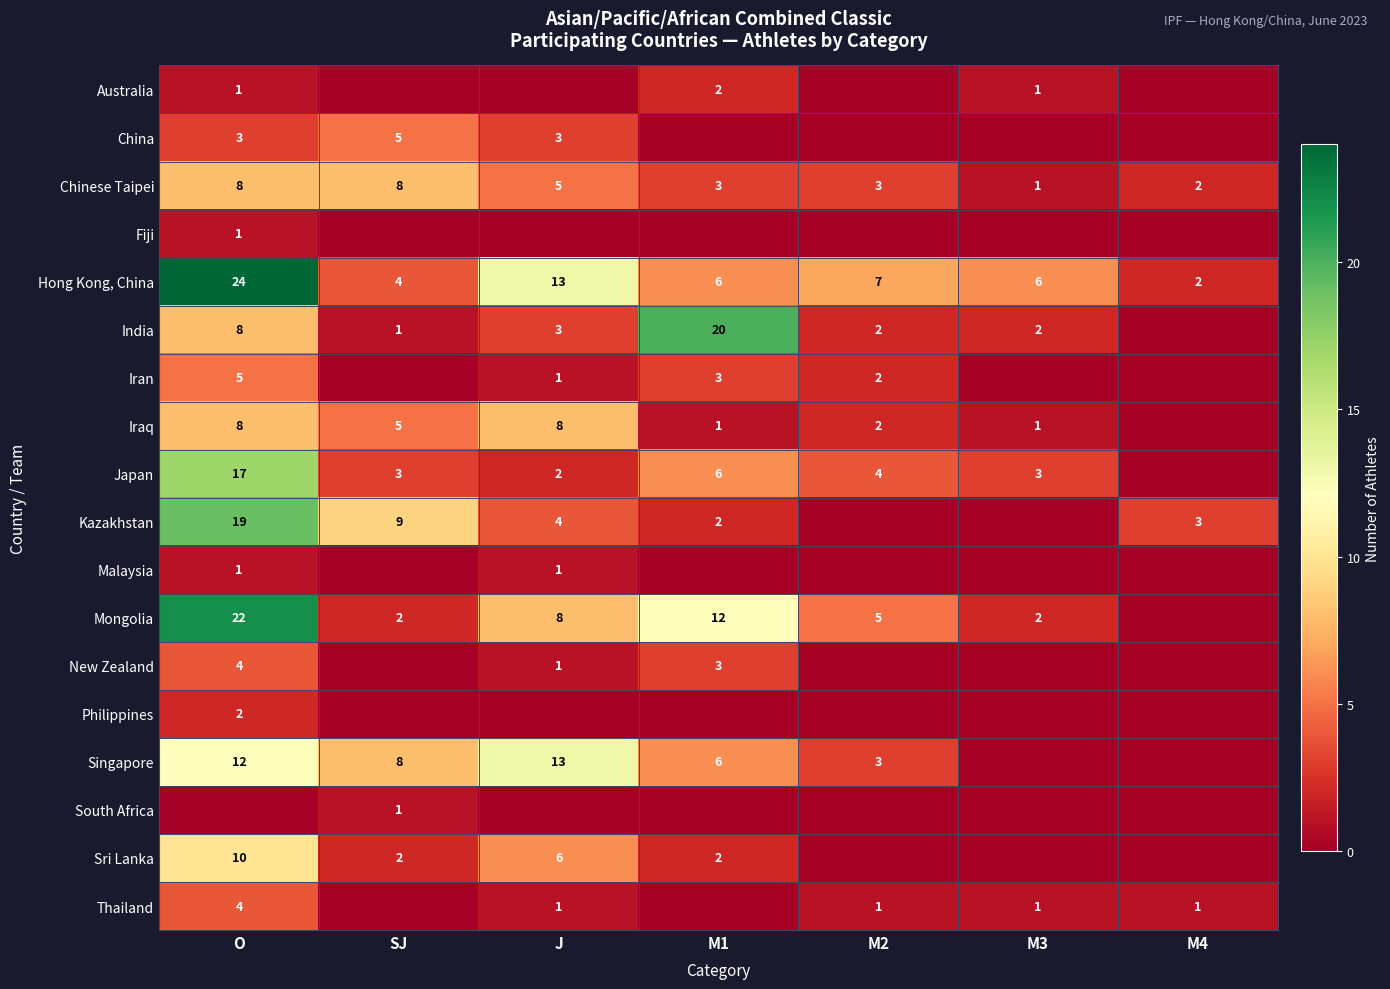

True or false: Chinese Taipei has a value of 8 at SJ.

True